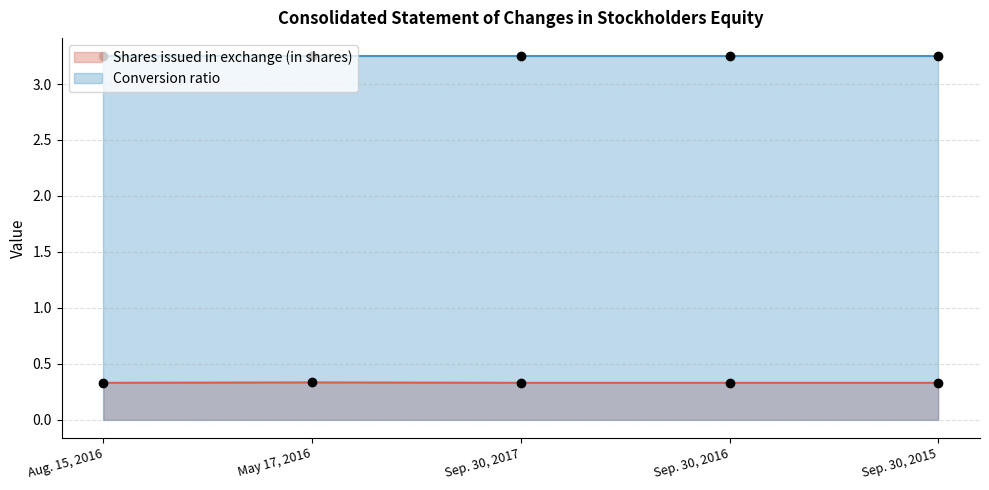

Between Aug. 15, 2016 and May 17, 2016, which is larger?

May 17, 2016